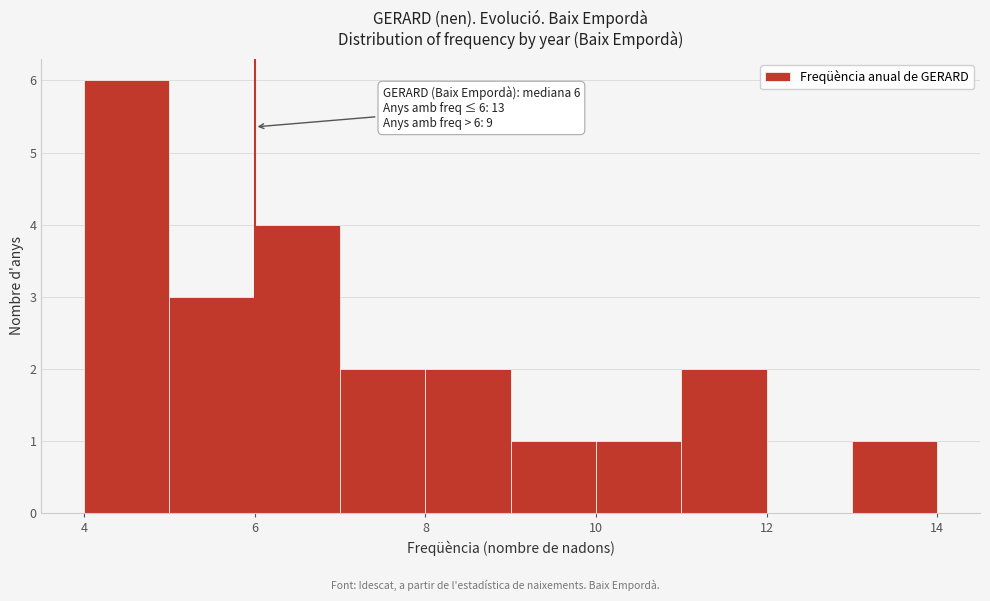

Over which range of the x-axis is the bar tallest?

4 to 5